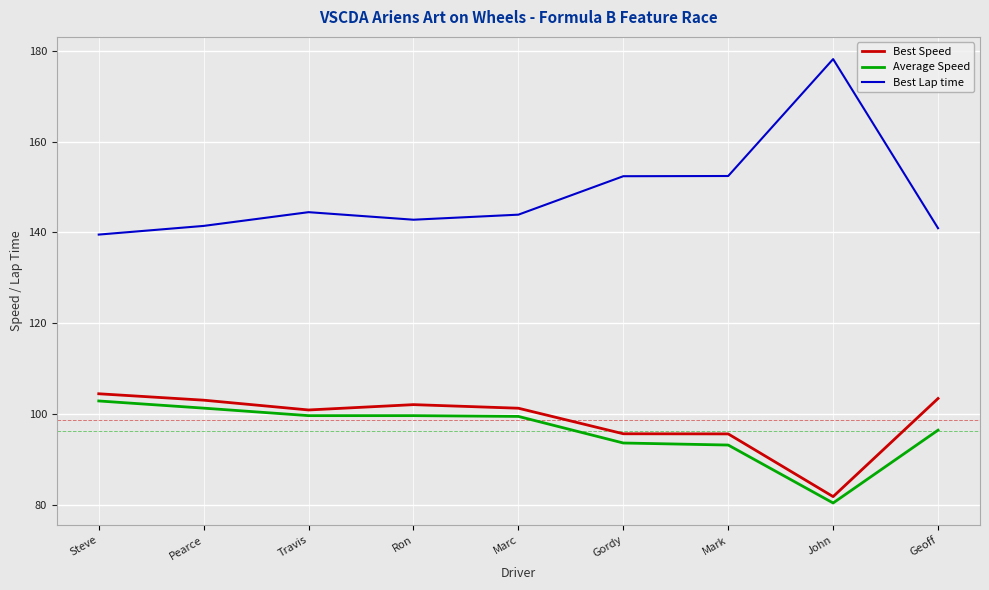

Rank the series at John from highest to lowest value.

Best Lap time, Best Speed, Average Speed